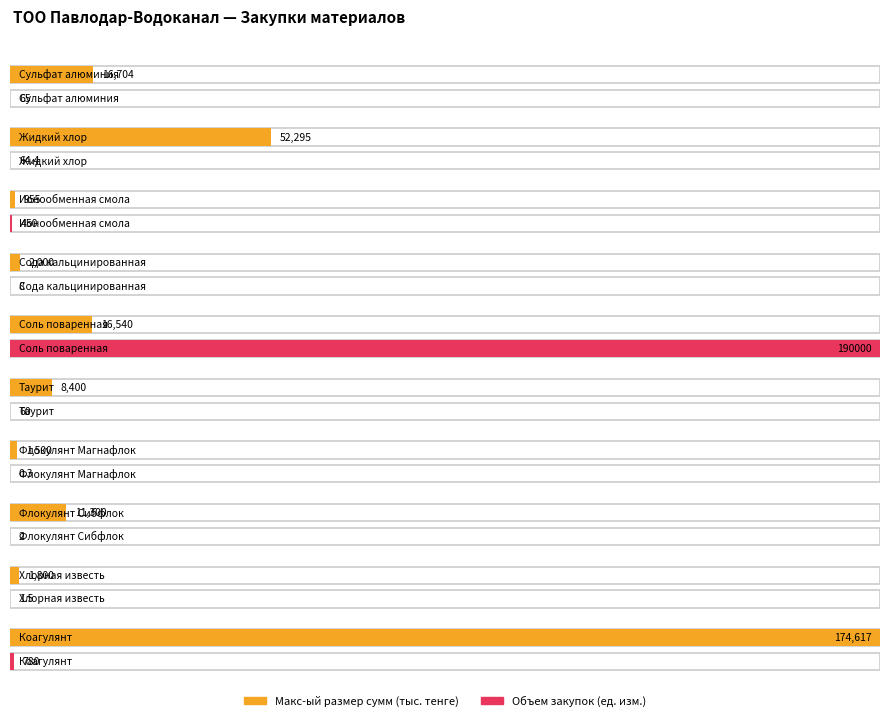

What is the sum of all Объем закупок values?

191431.2